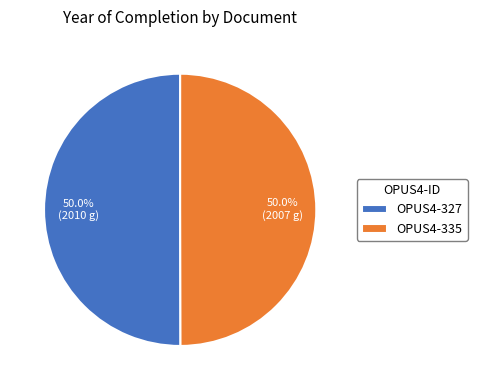

What portion of the pie excludes OPUS4-335?

50.0%